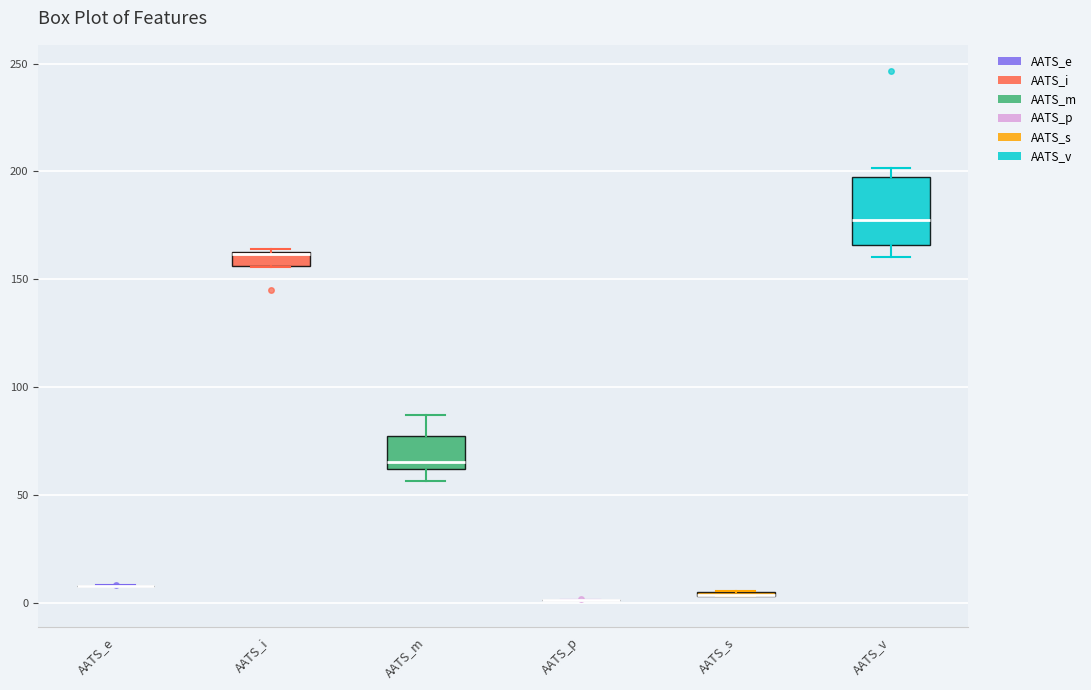

Which box is the tallest, from its lower edge to its upper edge?

AATS_v